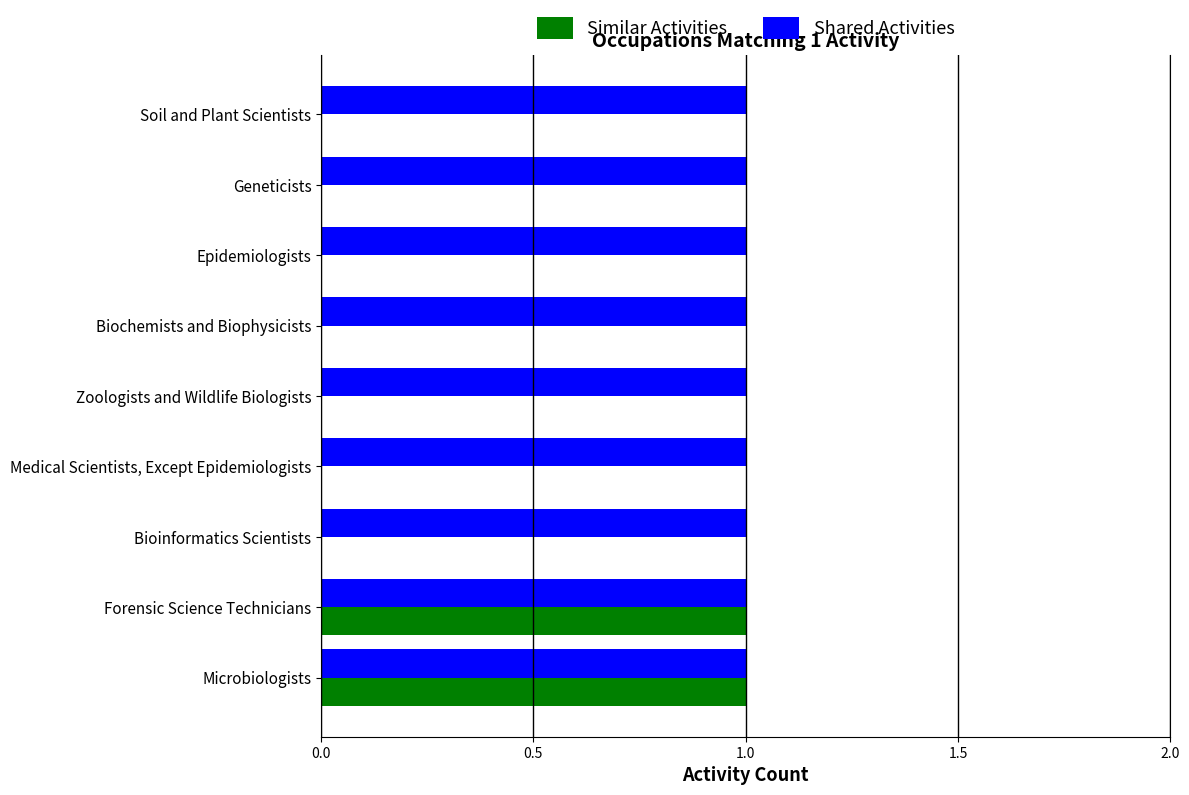

The Shared Activities series shows 1 at Forensic Science Technicians. True or false?

True